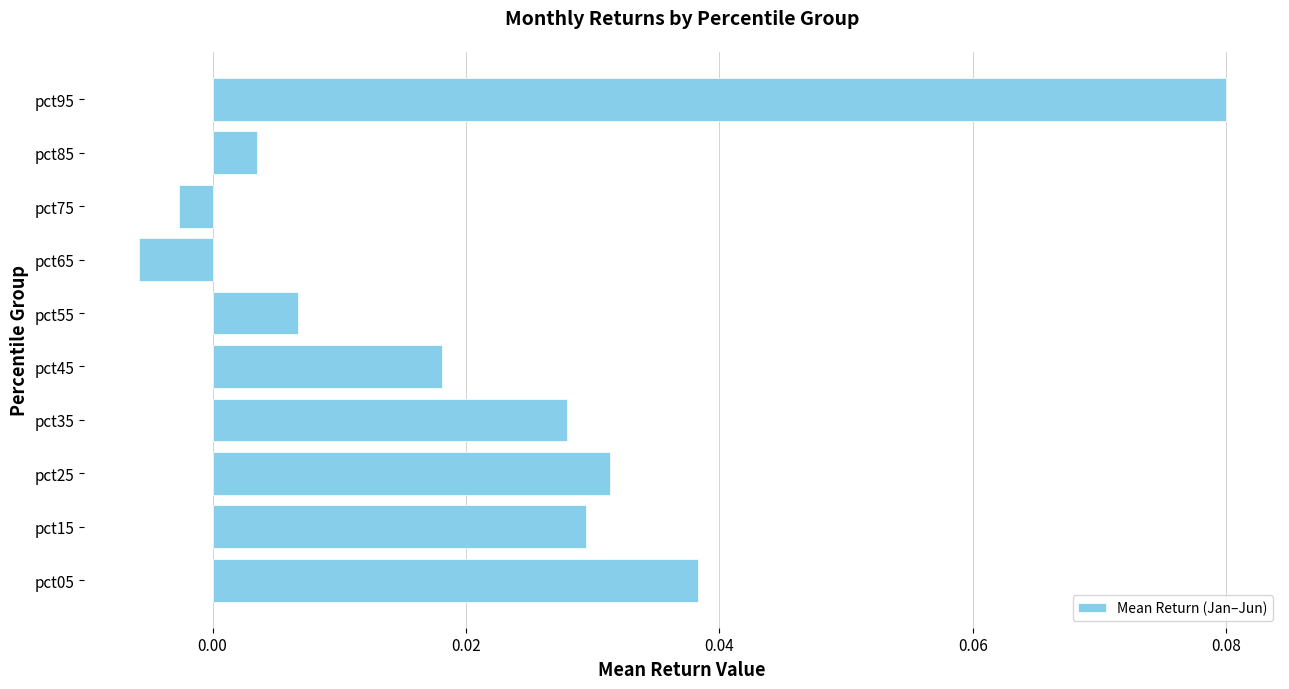

Which label corresponds to the largest value in the chart?

pct95